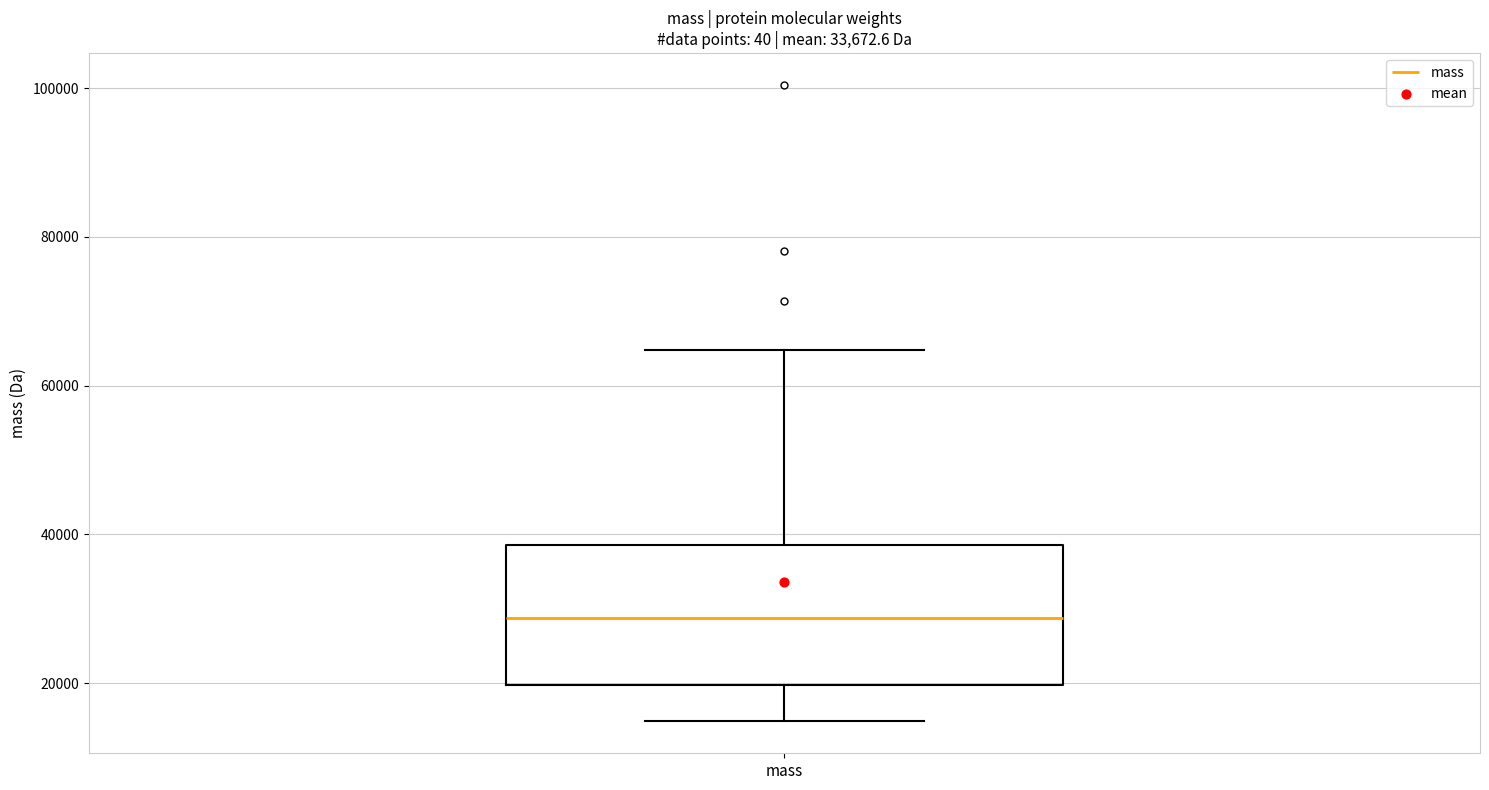

Transcribe this box plot: give where the median line is, the range the box spans, and where the two whiskers end, as read against the y-axis. The values are not printed on the chart, so give them approximately, as read against the axis.

median 28000, box 20000 to 38000, whiskers 14000 to 64000